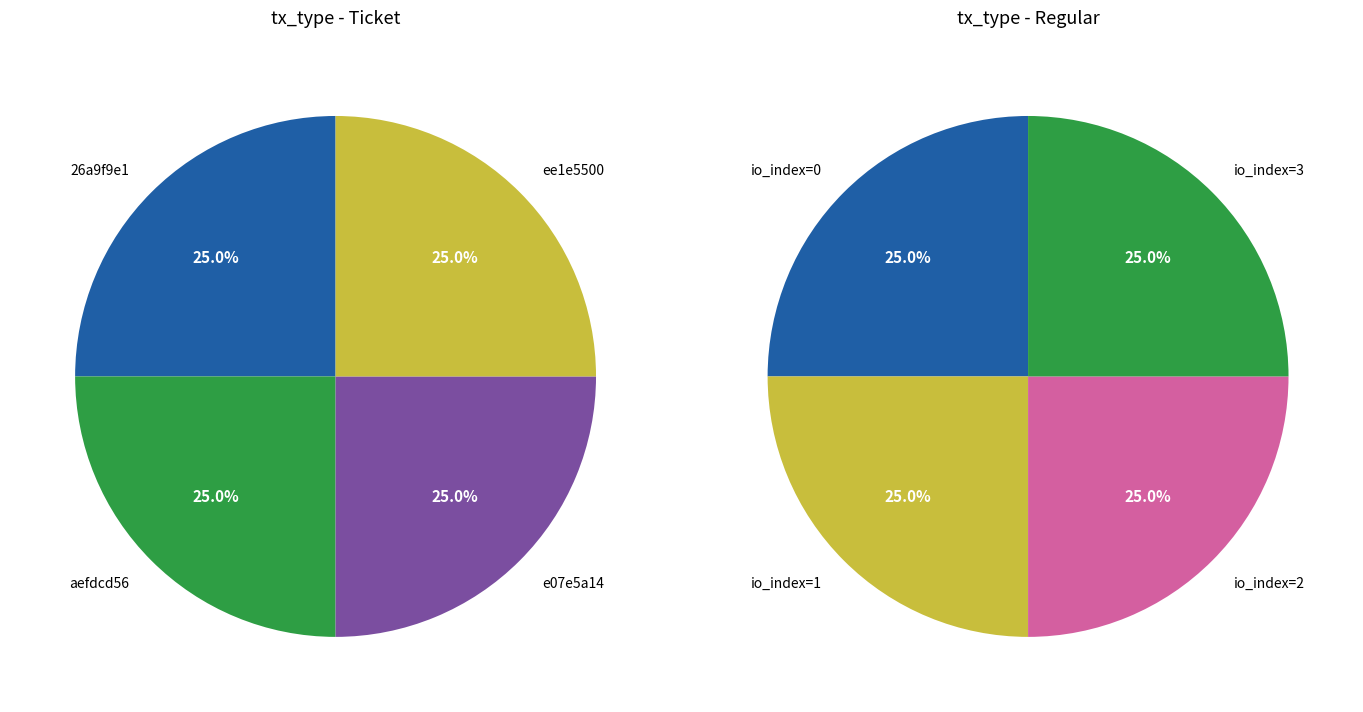

What portion of the pie excludes 3?

100.0%